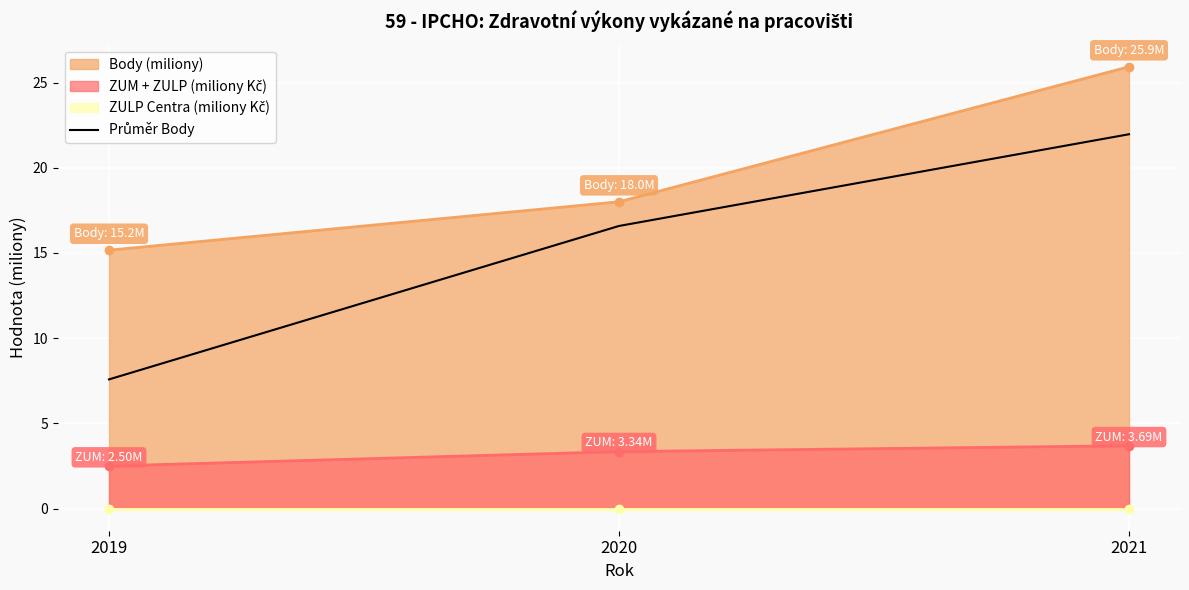

The value of Body (miliony) at 2020 is 18.0. True or false?

True